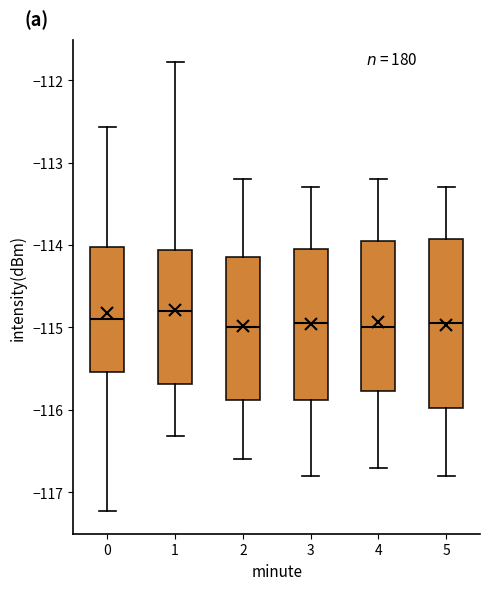

Where is the upper edge of the box at x = 2 on the y-axis? The values are not printed on the chart, so give them approximately, as read against the axis.

-114.1